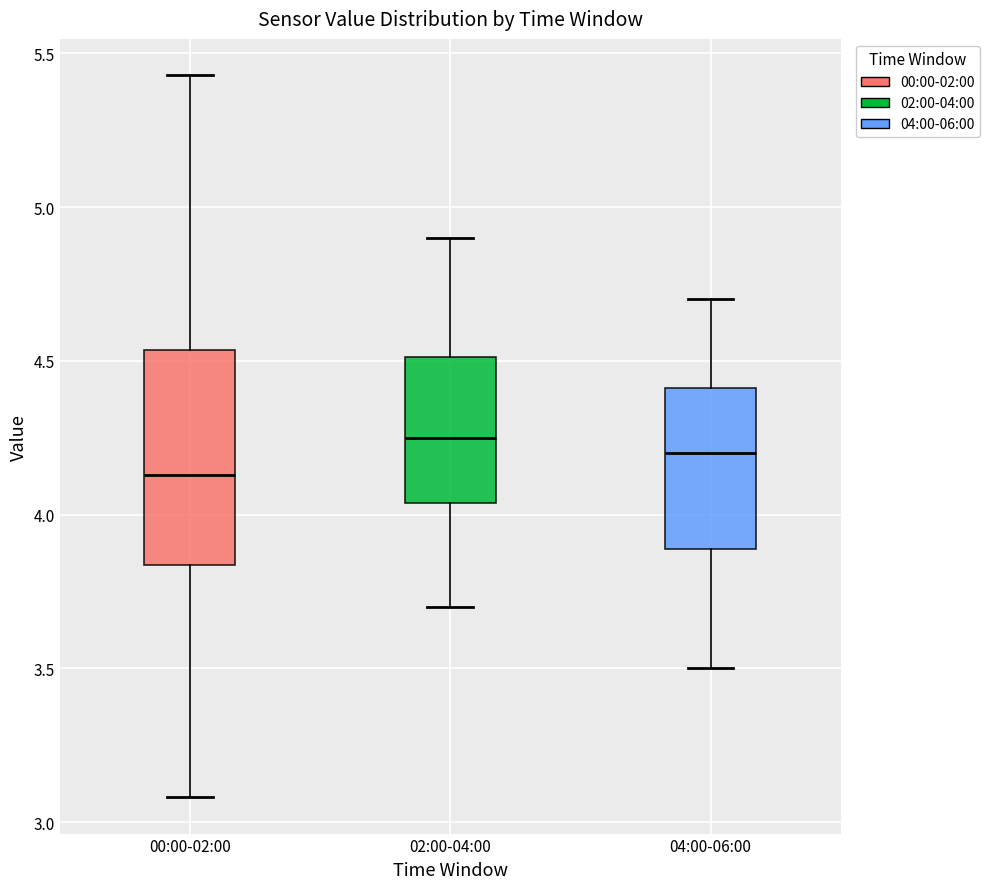

Which box is the tallest, from its lower edge to its upper edge?

00:00-02:00